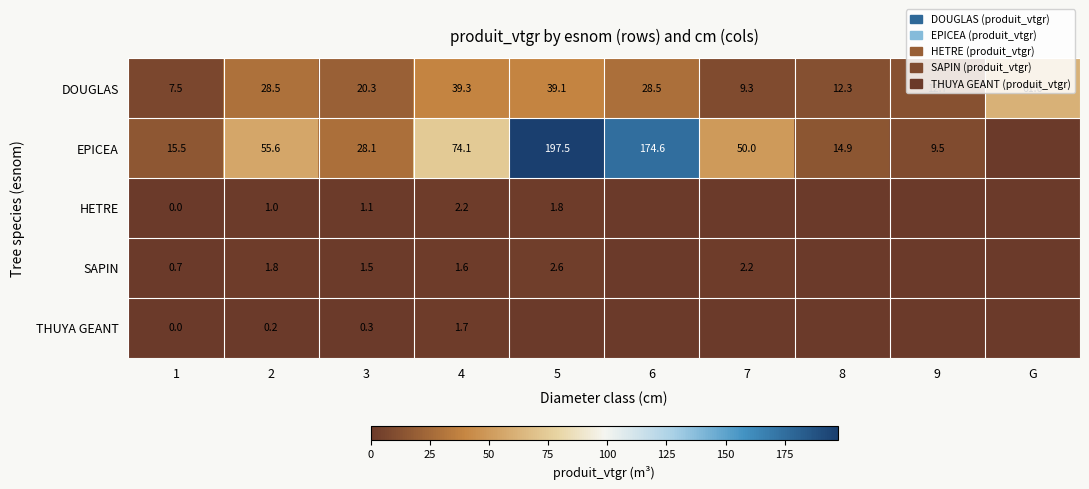

Count the number of categories in the chart.

10